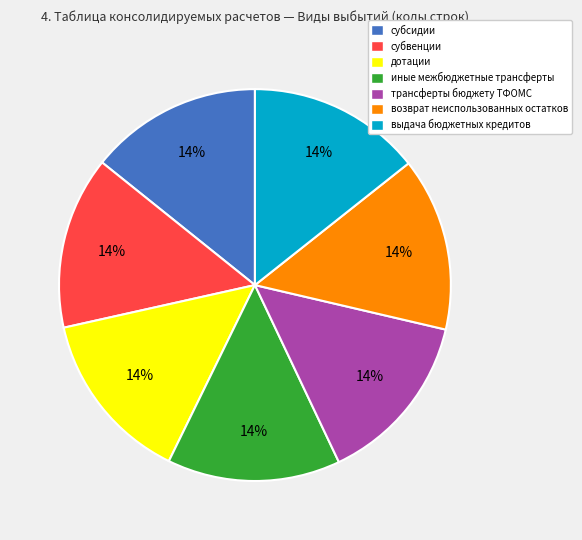

Does any single category account for the majority?

No